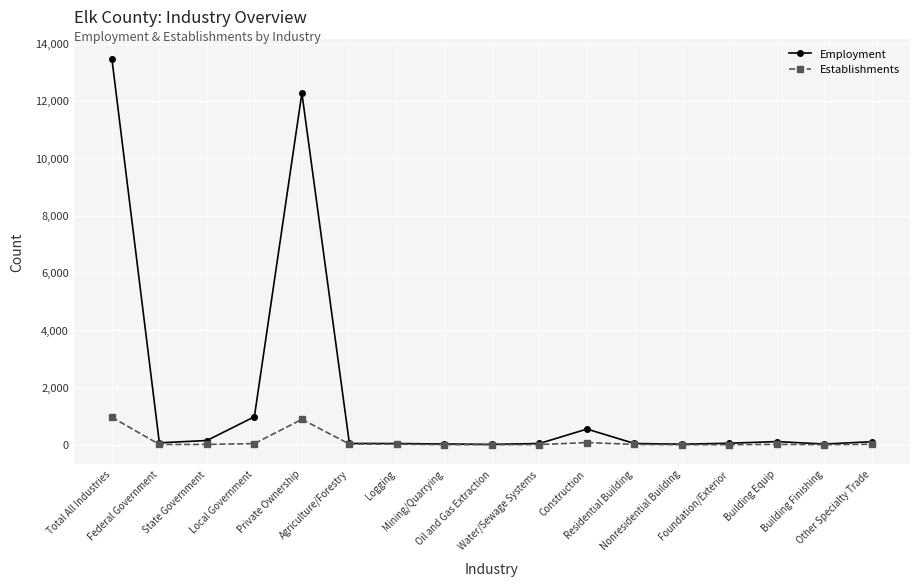

Does the chart have visible grid lines?

Yes